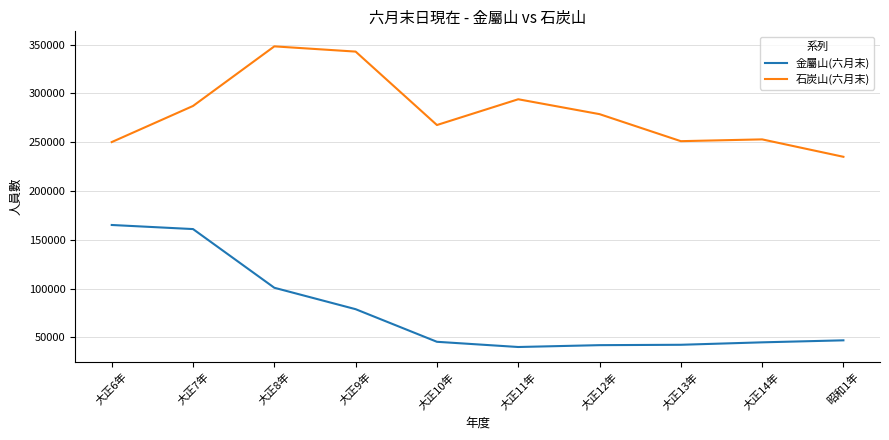

The value of 石炭山(六月末) at 大正11年 is 294022. True or false?

True